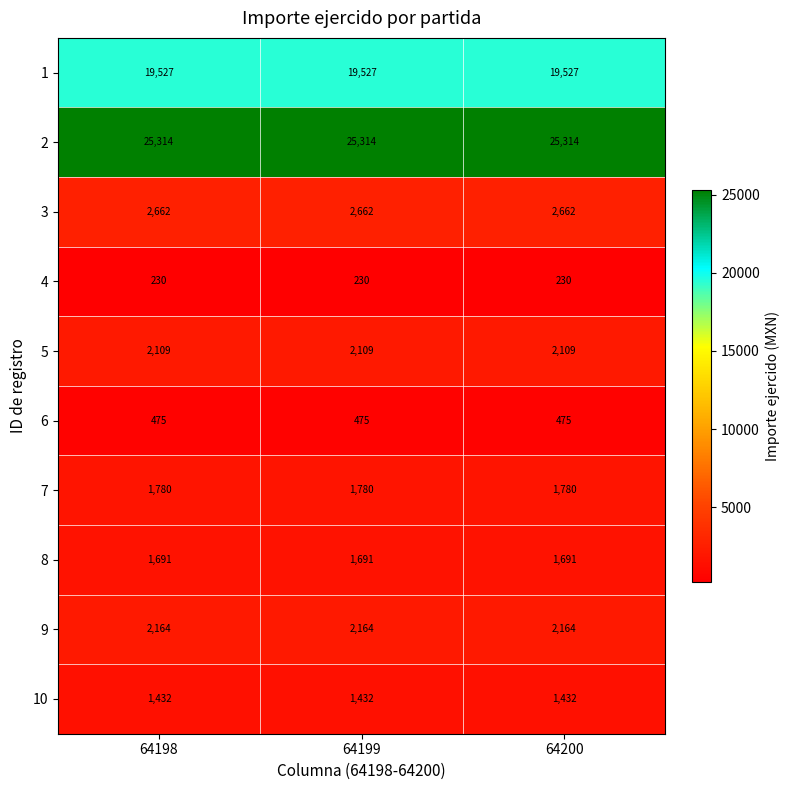

What is the lowest value of the 1 series?

19527